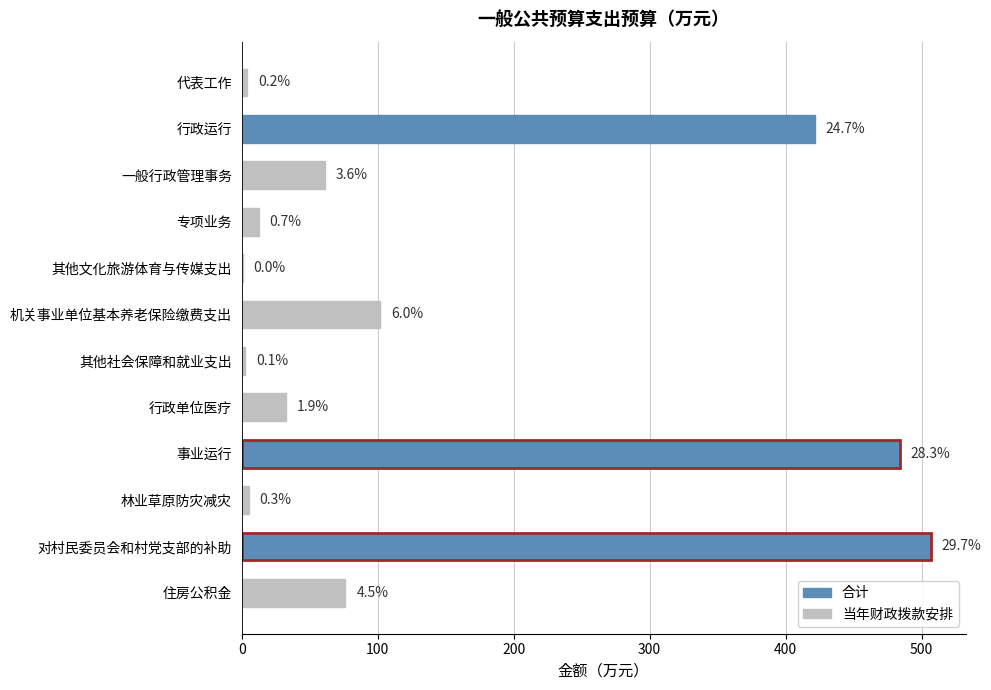

The value at 专项业务 is 12.5. True or false?

True